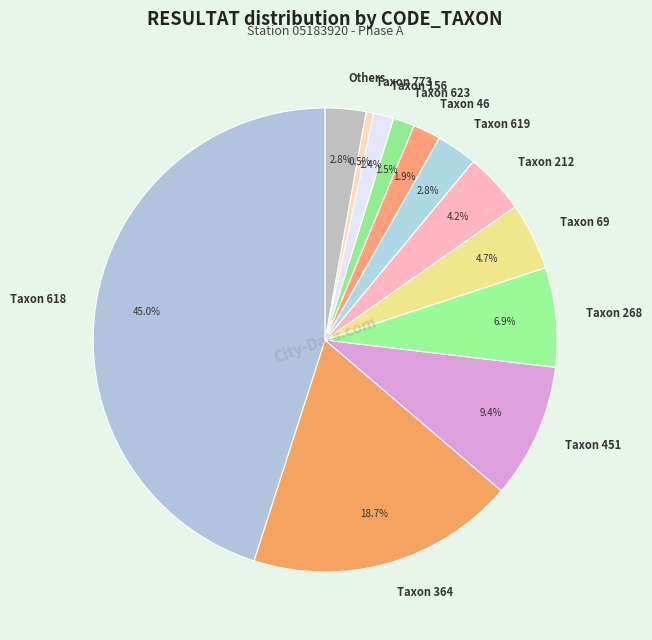

What is the ratio of the value at Others to the value at Taxon 623?

1.9